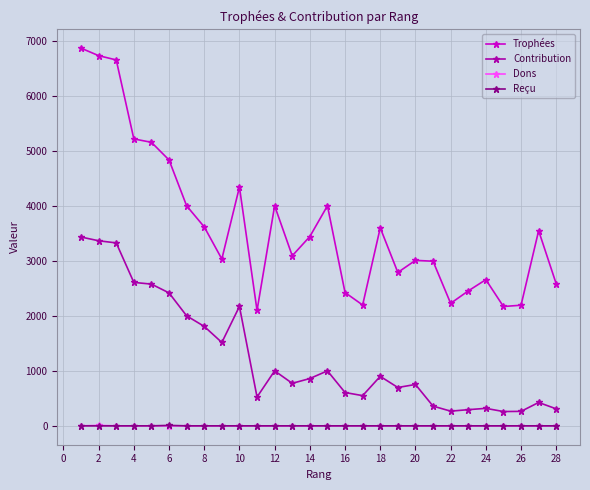

Which series has the largest total across all categories?

Trophées